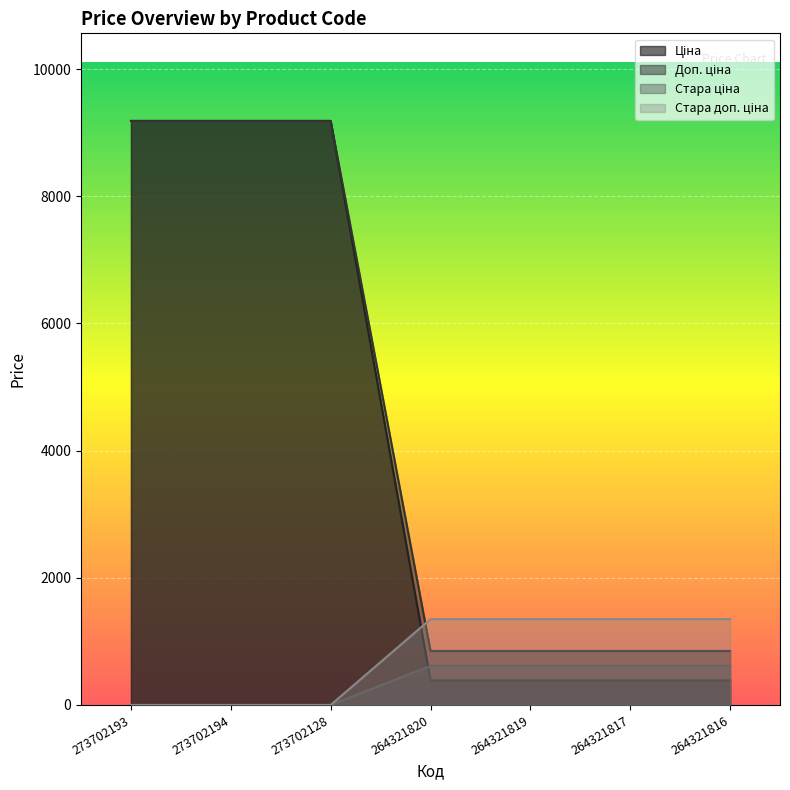

What is the average value of the Стара ціна series?

351.5